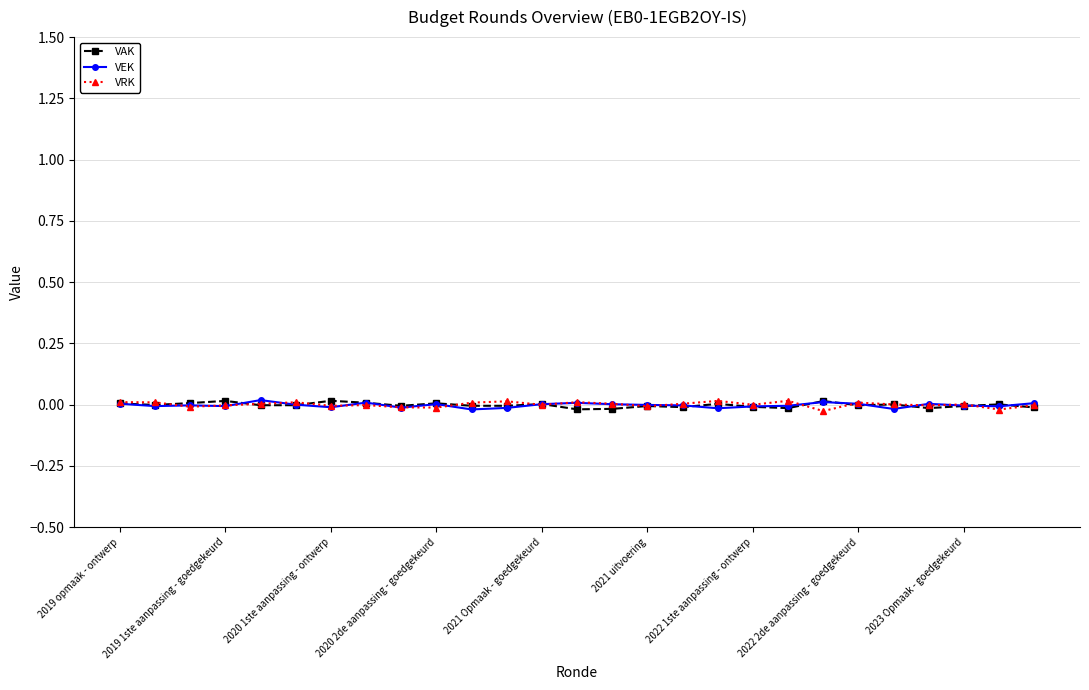

True or false: VEK has more than 2 points higher than both neighbors.

True